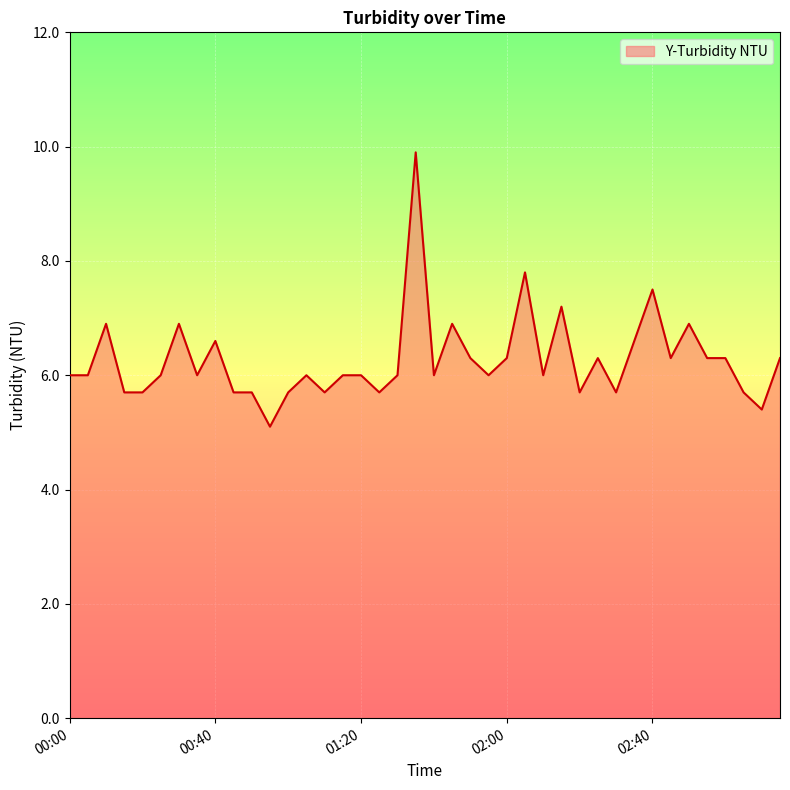

What is the greatest value displayed?

9.9